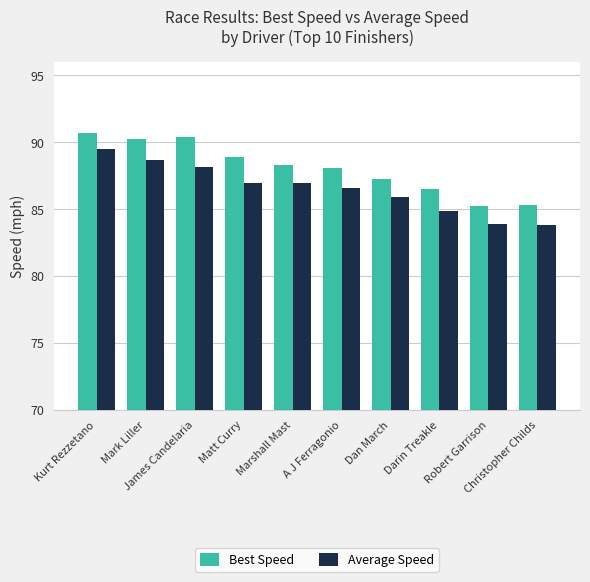

At how many categories does at least one series exceed 87?

7